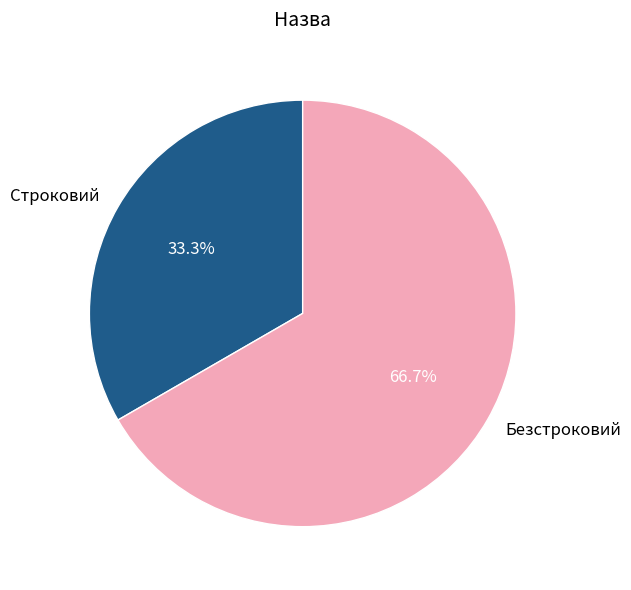

To the nearest percent, what is the difference between the largest and smallest slice percentages?

33%